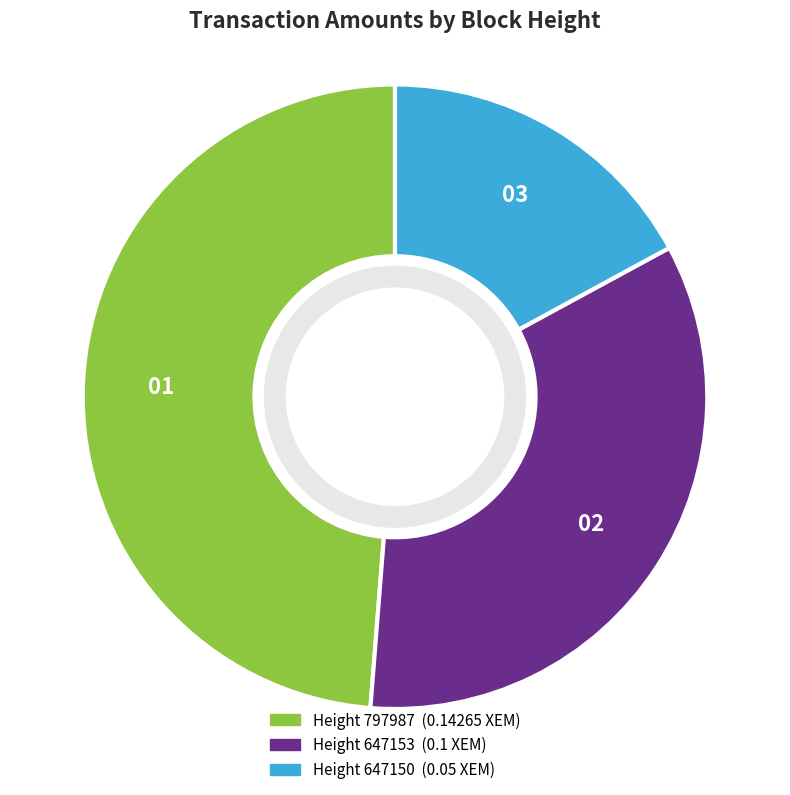

Is there a majority slice in this chart?

No